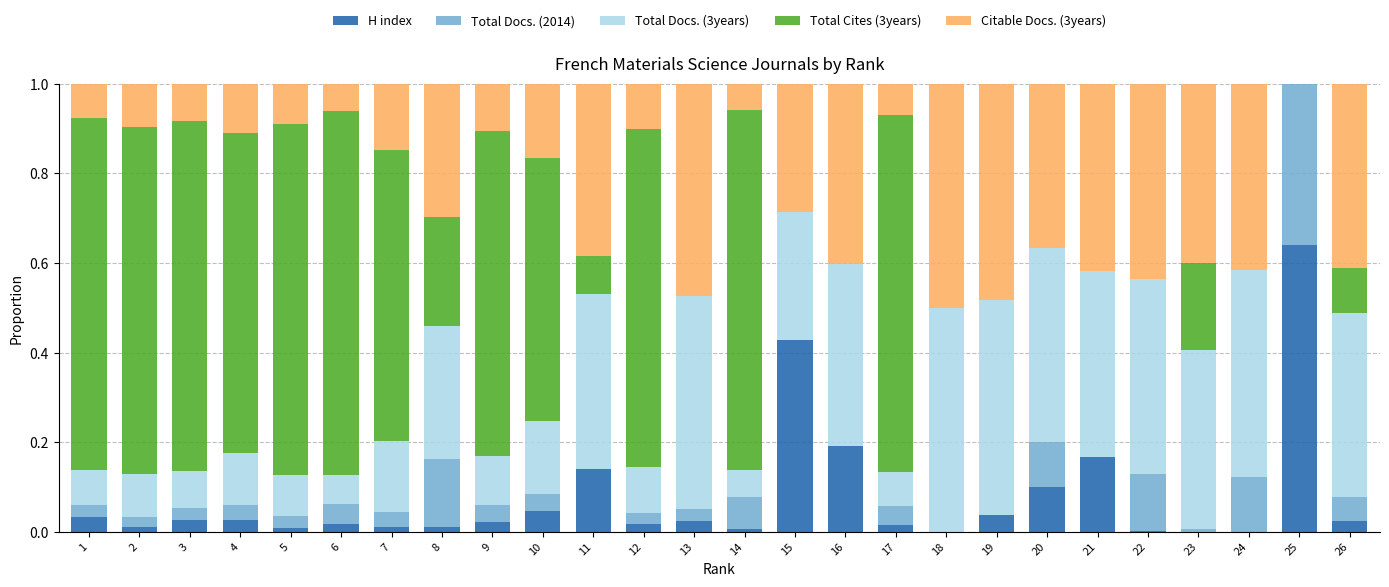

At which label does H index reach its peak?

25